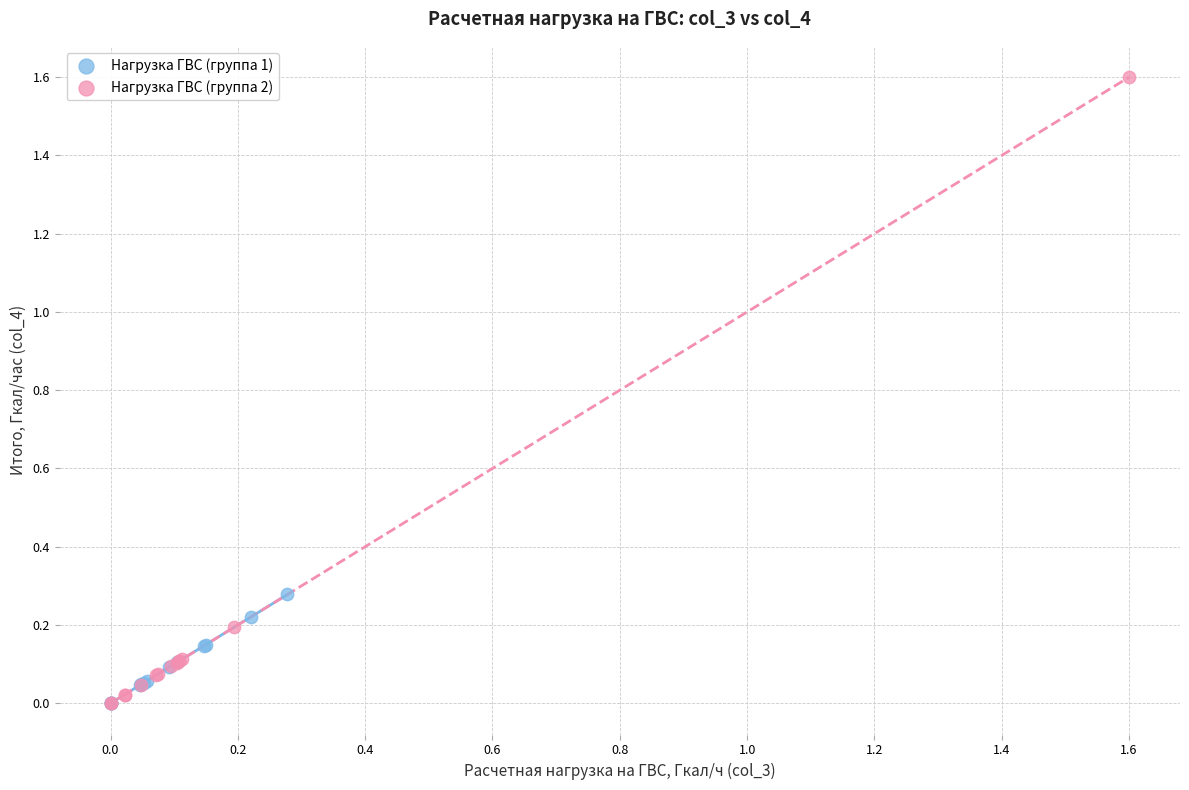

Which series has the largest Y range (max minus min)?

Нагрузка ГВС (группа 2)